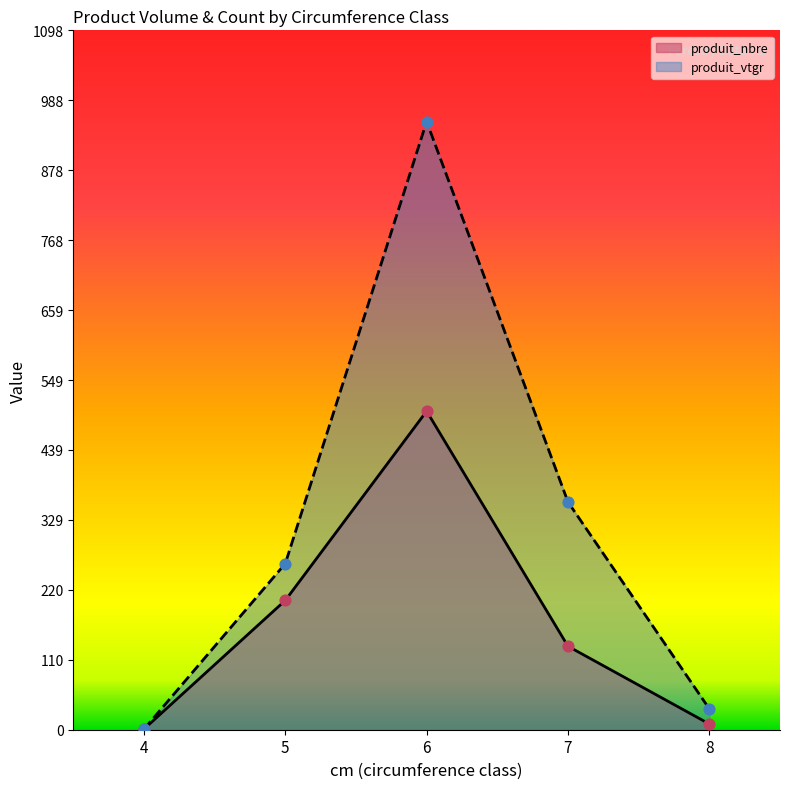

At which category is the sum across all series the highest?

6